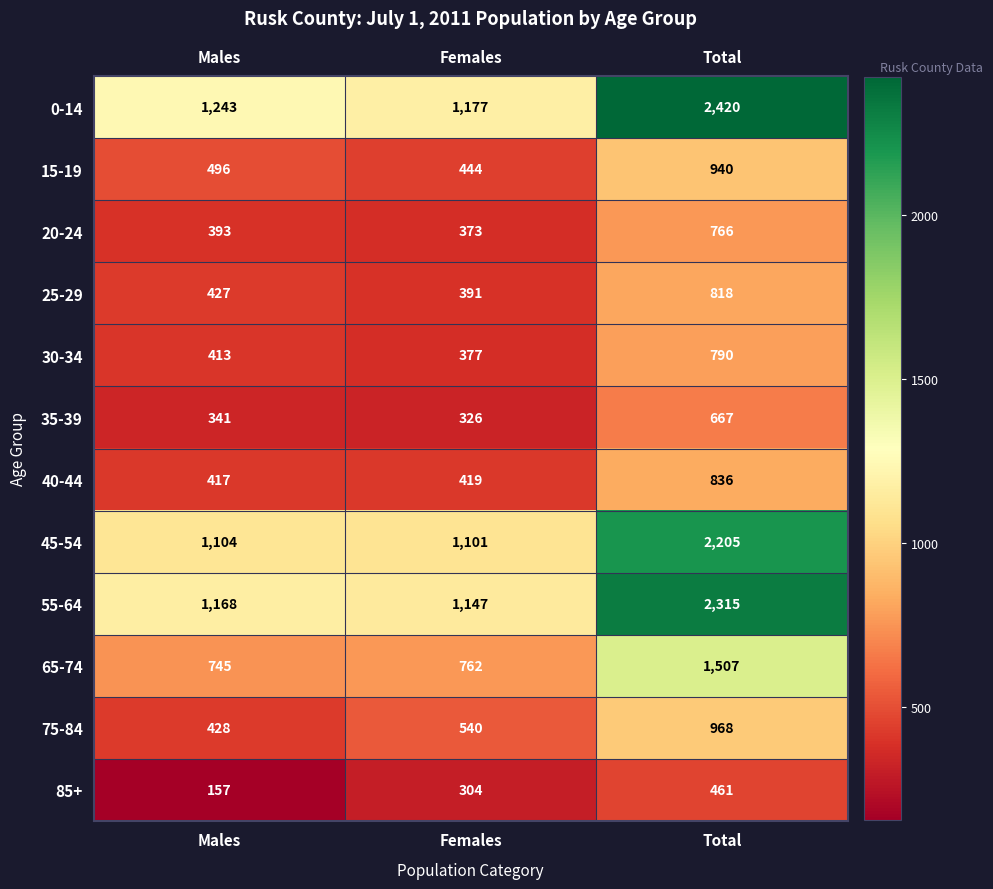

Count the 15-19 values in the range 444 to 940.

3